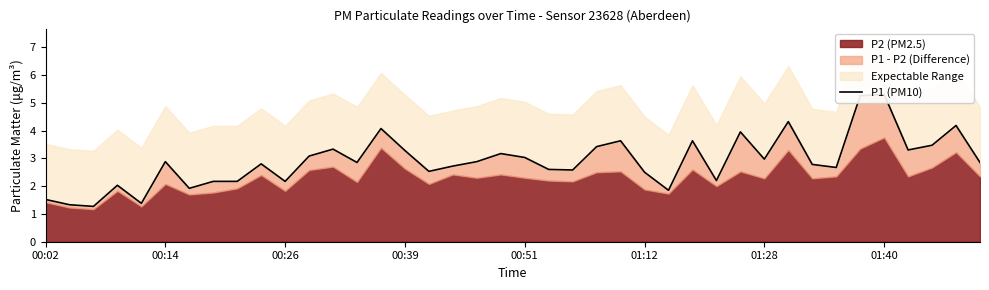

What is the sum of all values?

116.0